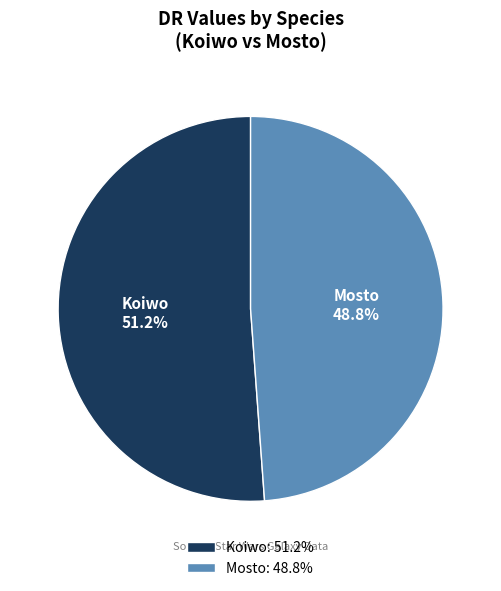

What is the total percentage of Koiwo and Mosto?

100.0%